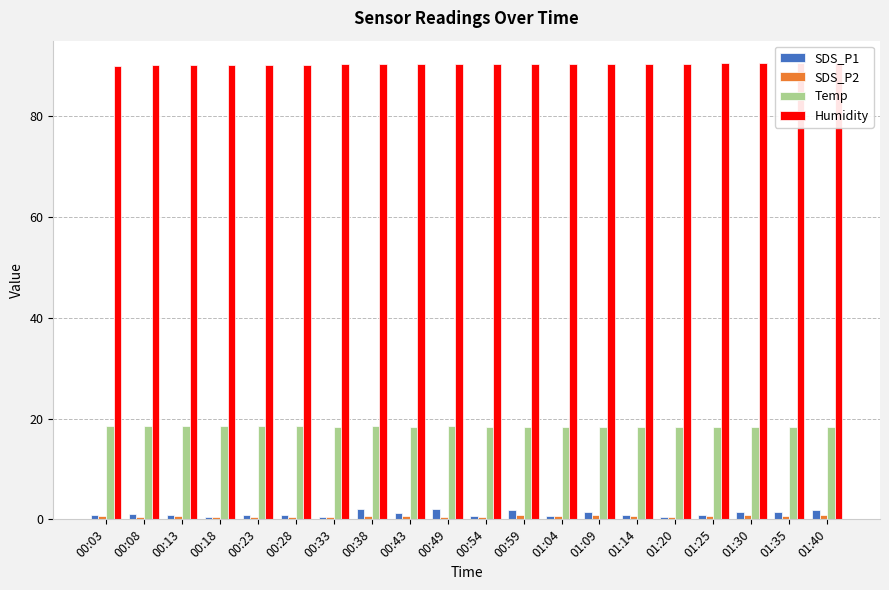

Reading left to right, what are all the values shown in this chart?

SDS_P1: 00:03=0.9	00:08=1.0	00:13=0.9	00:18=0.5	00:23=0.9	00:28=0.9	00:33=0.4	00:38=2.1	00:43=1.2	00:49=2.0	00:54=0.6	00:59=1.9	01:04=0.7	01:09=1.6	01:14=0.8	01:20=0.5	01:25=0.9	01:30=1.5	01:35=1.4	01:40=1.9
SDS_P2: 00:03=0.7	00:08=0.5	00:13=0.6	00:18=0.4	00:23=0.4	00:28=0.5	00:33=0.4	00:38=0.7	00:43=0.6	00:49=0.5	00:54=0.5	00:59=0.9	01:04=0.7	01:09=0.9	01:14=0.7	01:20=0.5	01:25=0.7	01:30=0.8	01:35=0.7	01:40=0.9
Temp: 00:03=18.5	00:08=18.5	00:13=18.5	00:18=18.5	00:23=18.5	00:28=18.5	00:33=18.4	00:38=18.5	00:43=18.4	00:49=18.5	00:54=18.4	00:59=18.4	01:04=18.4	01:09=18.4	01:14=18.3	01:20=18.3	01:25=18.3	01:30=18.3	01:35=18.3	01:40=18.3
Humidity: 00:03=90.0	00:08=90.1	00:13=90.1	00:18=90.1	00:23=90.2	00:28=90.2	00:33=90.3	00:38=90.3	00:43=90.3	00:49=90.4	00:54=90.3	00:59=90.4	01:04=90.4	01:09=90.4	01:14=90.4	01:20=90.4	01:25=90.5	01:30=90.5	01:35=90.5	01:40=90.5